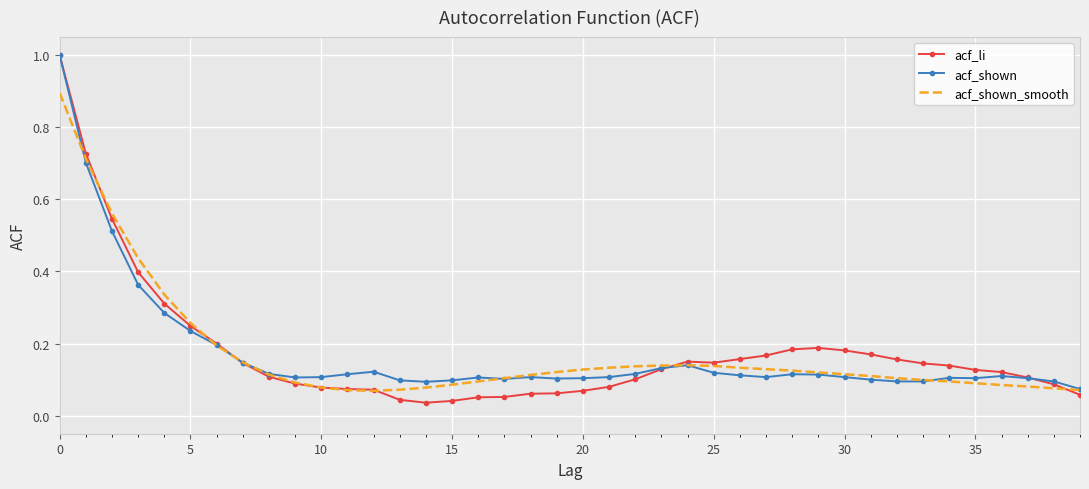

What is the highest value of the acf_shown series?

1.0